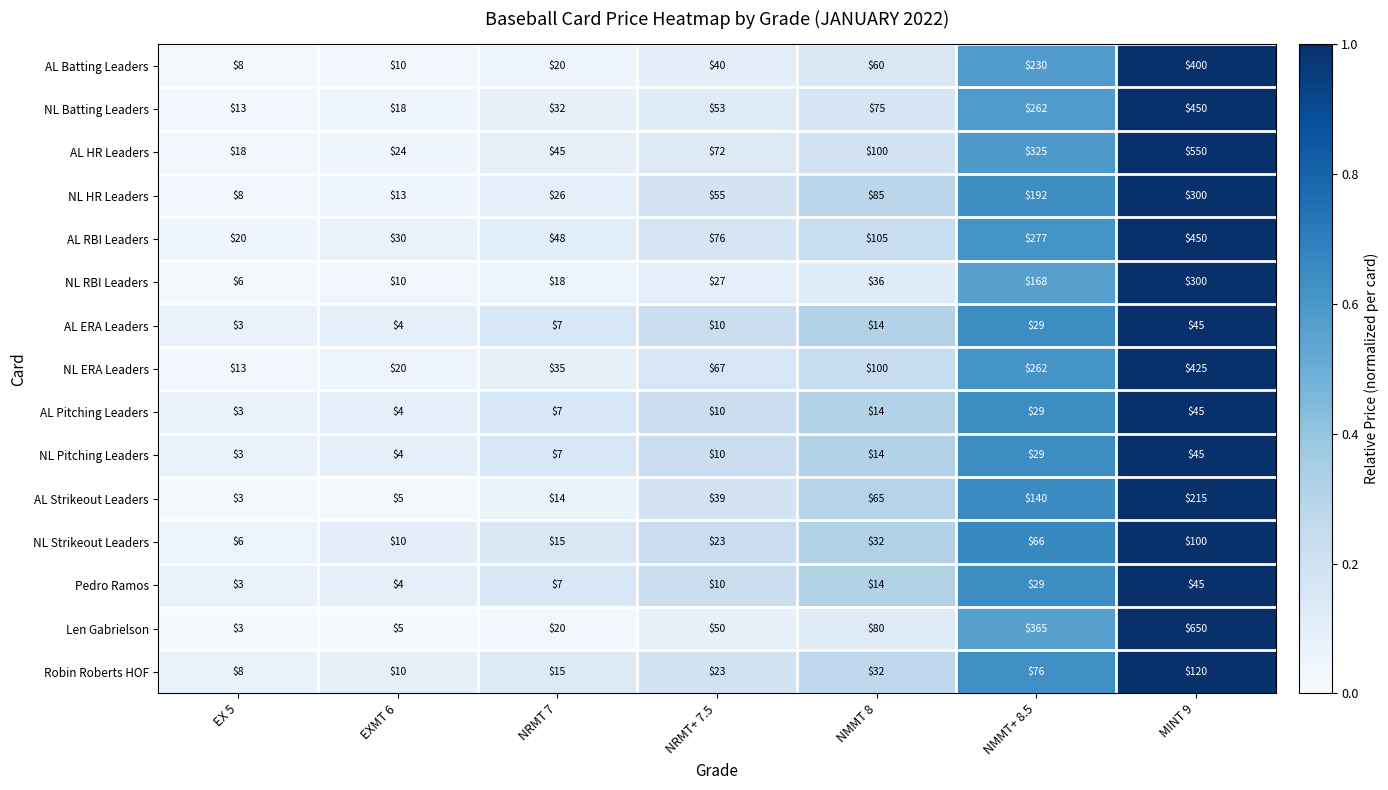

What is the spread (max minus min) of values at MINT 9?

605